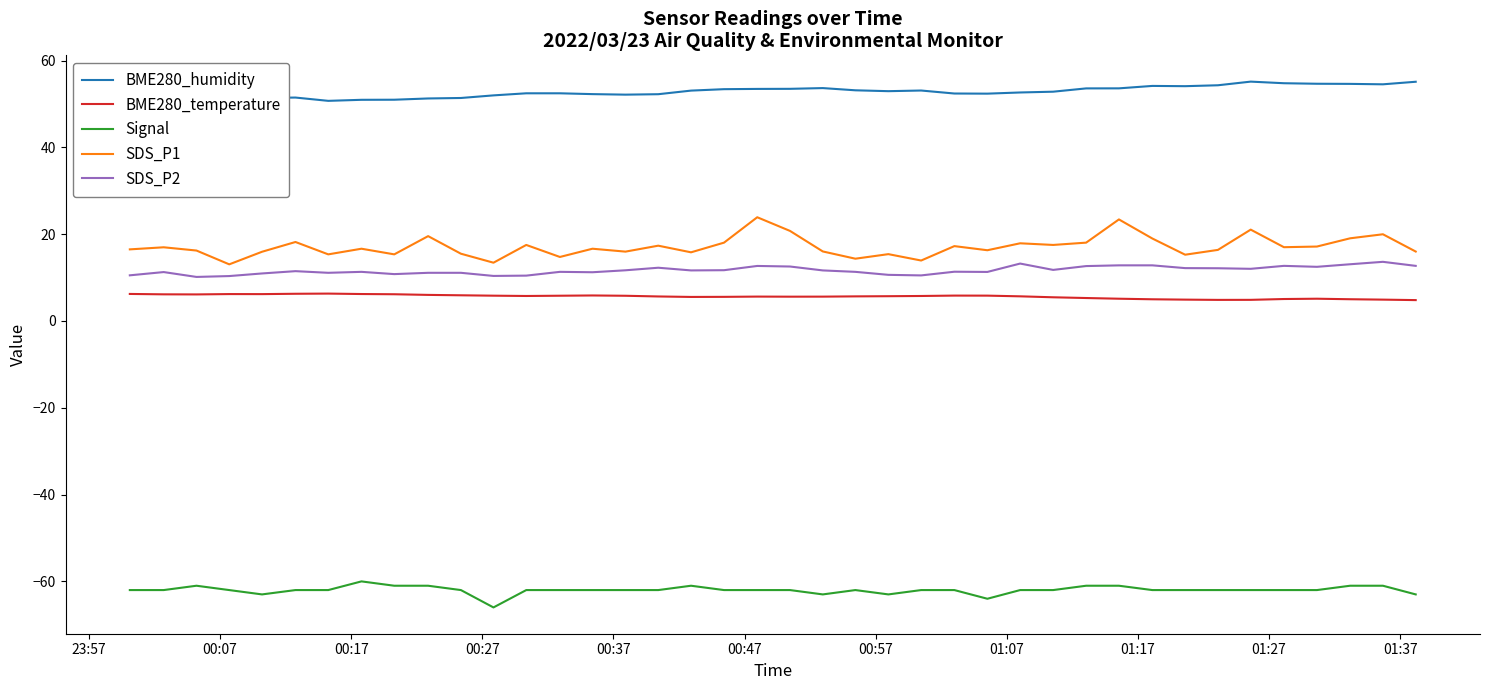

Which series has the widest spread of values?

SDS_P1